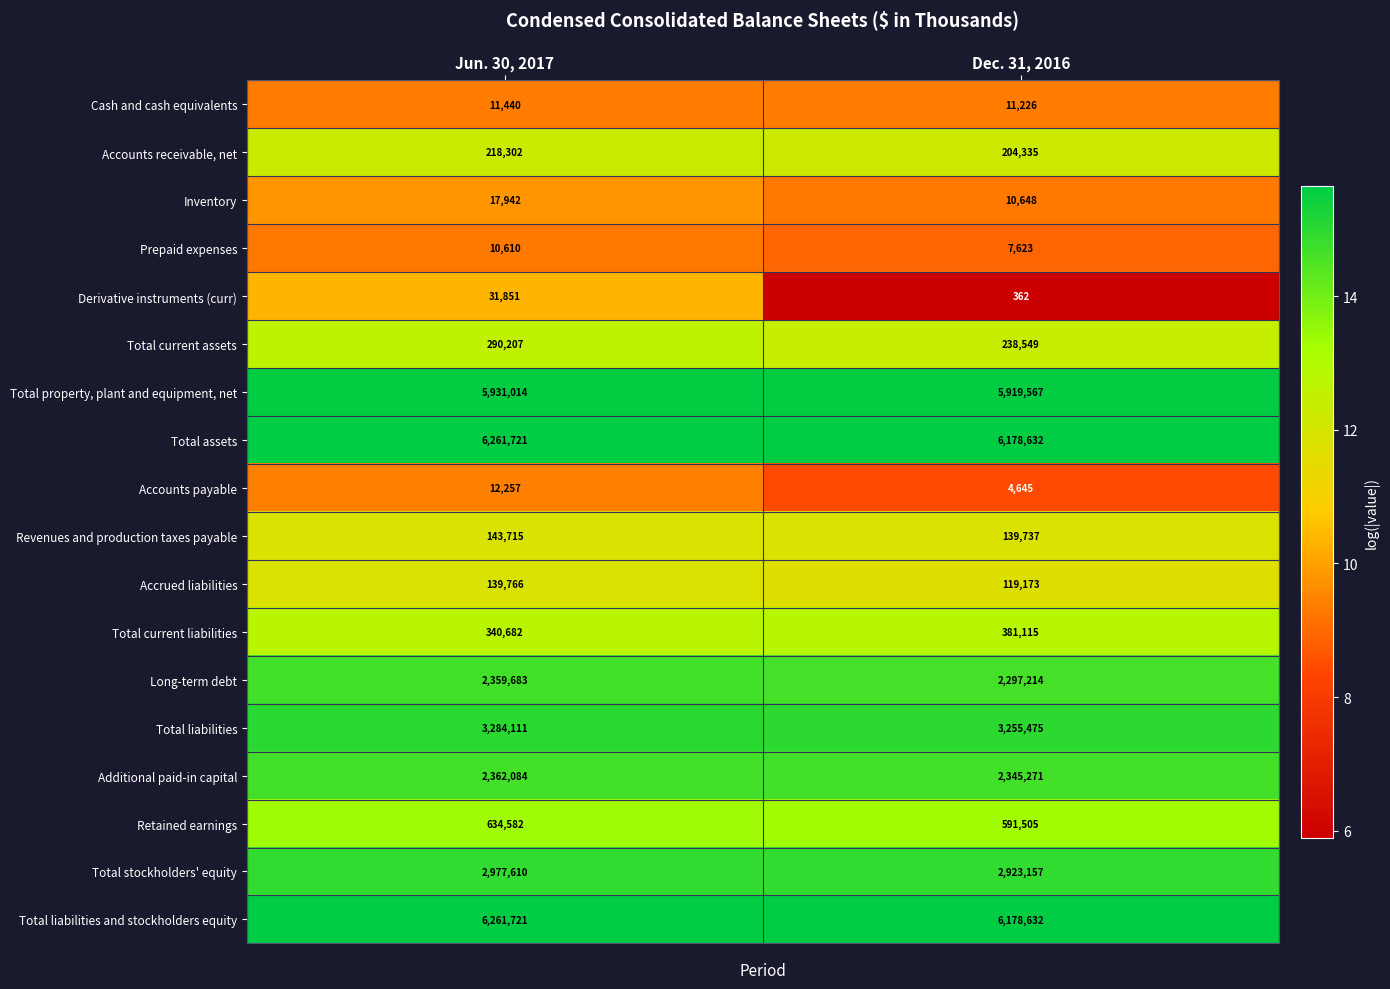

What is the total value across all series at Jun. 30, 2017?

31289298